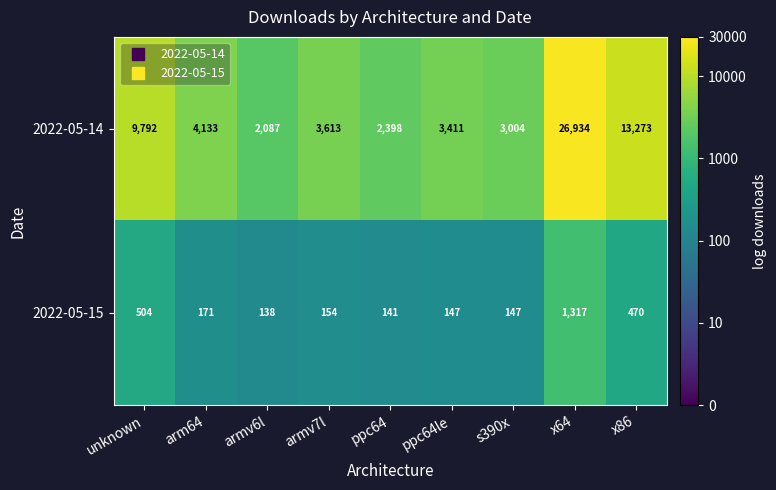

At which category does the chart reach its minimum across all series?

armv6l